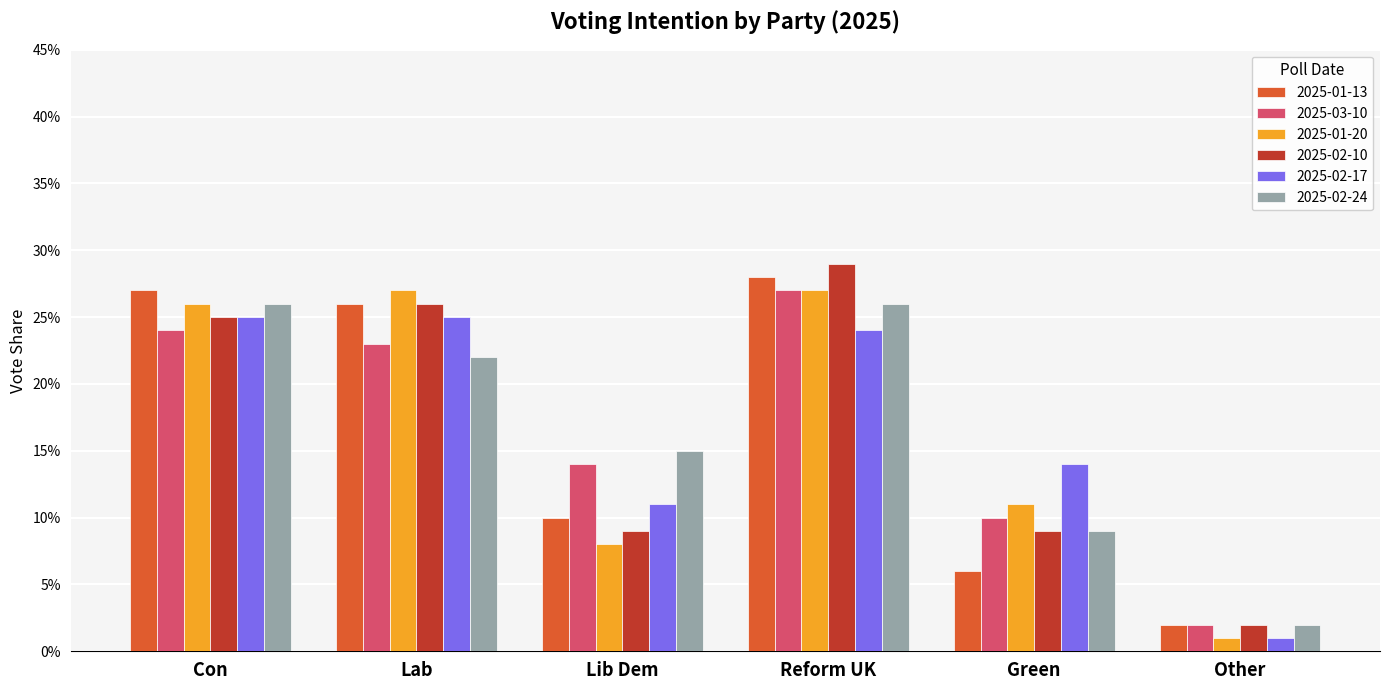

What is the label of the 1st bar from the right?

Other